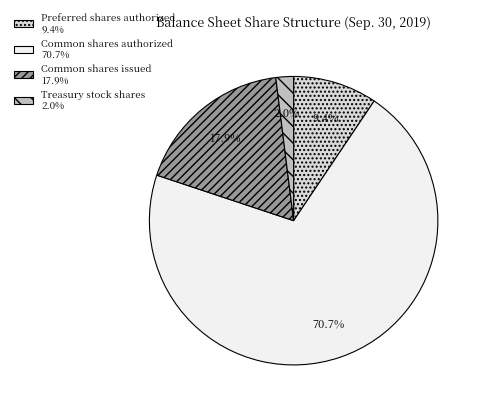

Does any single category account for the majority?

Yes